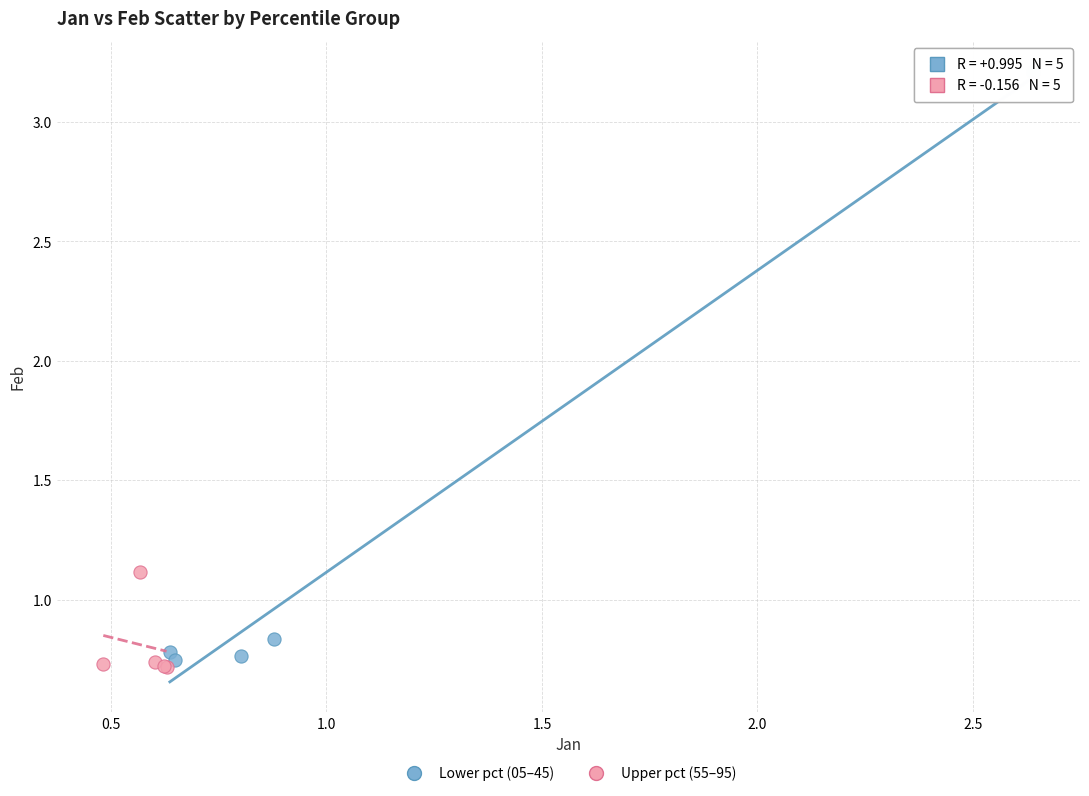

Which series reaches the minimum Y coordinate?

Upper pct (55–95)